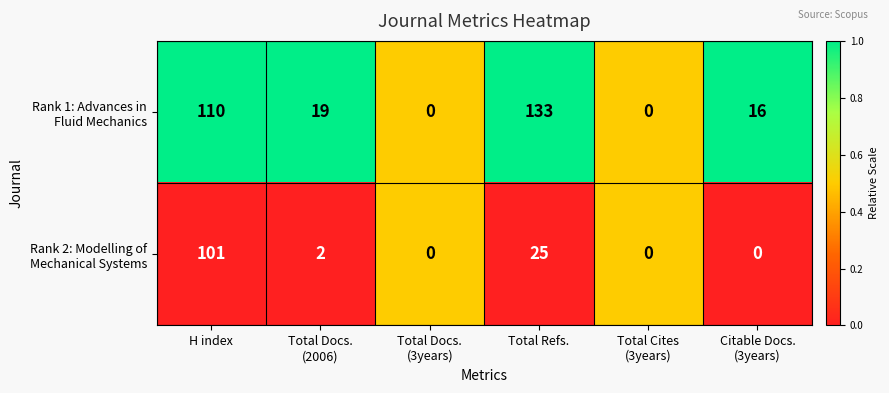

What is the maximum value shown in the chart?

133